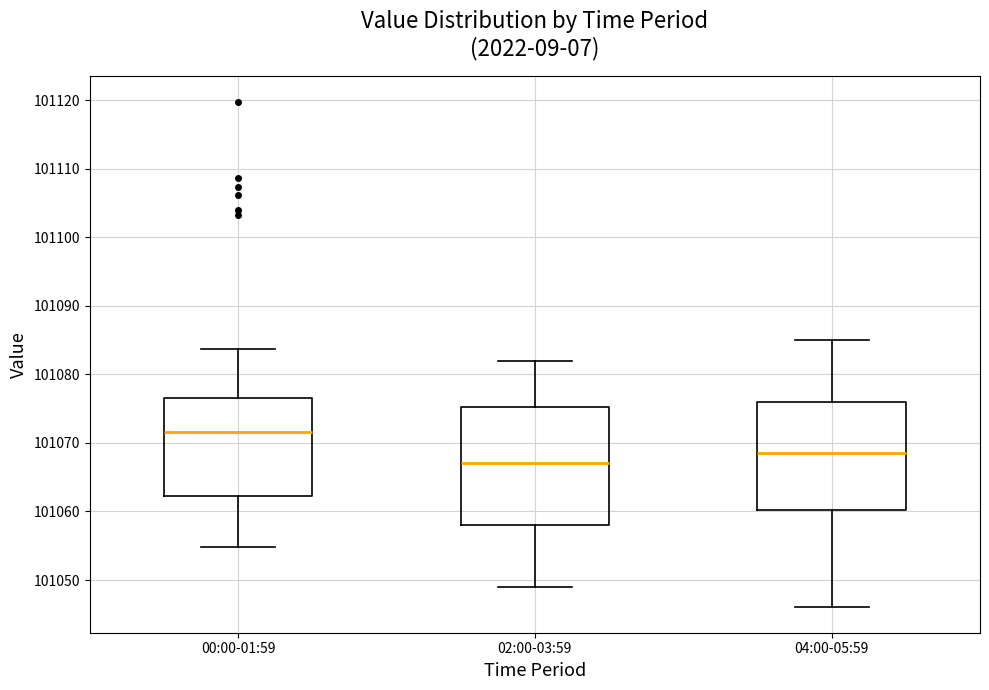

Which box is the tallest, from its lower edge to its upper edge?

02:00-03:59